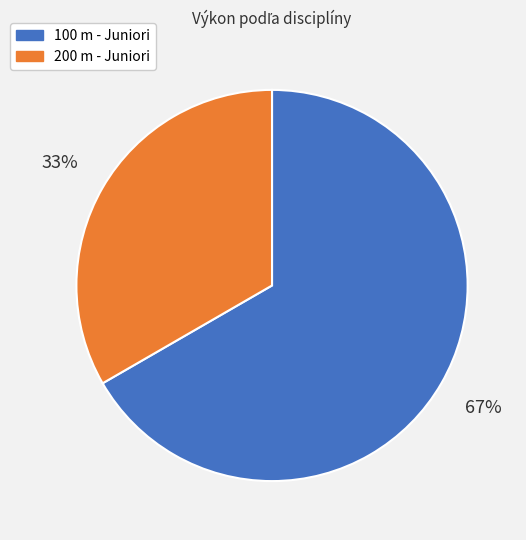

The 100 m - Juniori slice represents 73% of the pie. True or false?

False